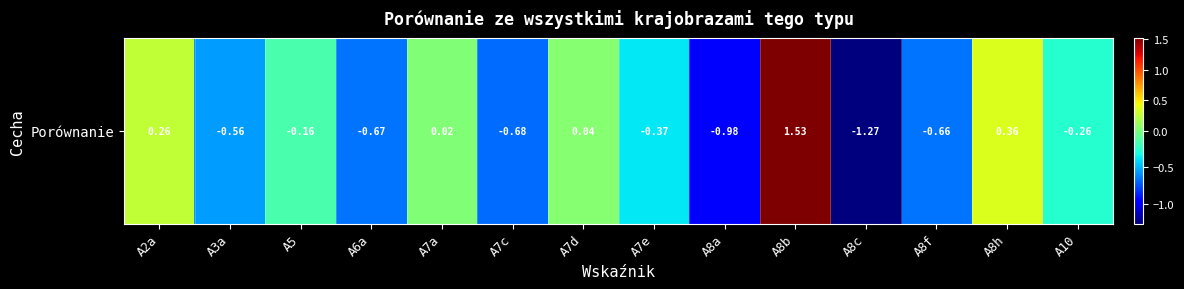

Reading left to right, list all the values displayed in this chart.

A2a=0.3	A3a=-0.6	A5=-0.2	A6a=-0.7	A7a=0.0	A7c=-0.7	A7d=0.0	A7e=-0.4	A8a=-1.0	A8b=1.5	A8c=-1.3	A8f=-0.7	A8h=0.4	A10=-0.3